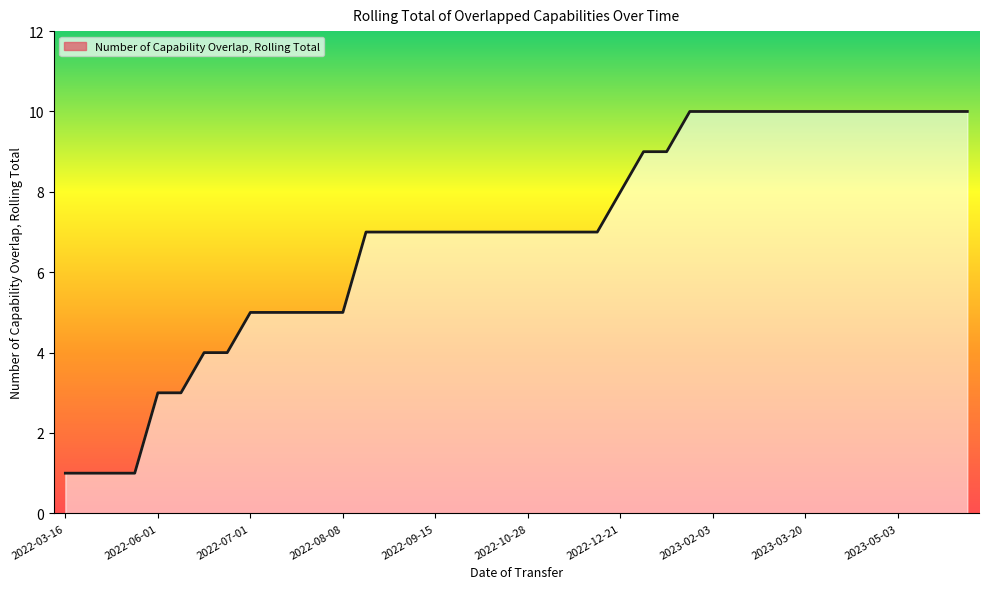

What is the maximum value shown in the chart?

10